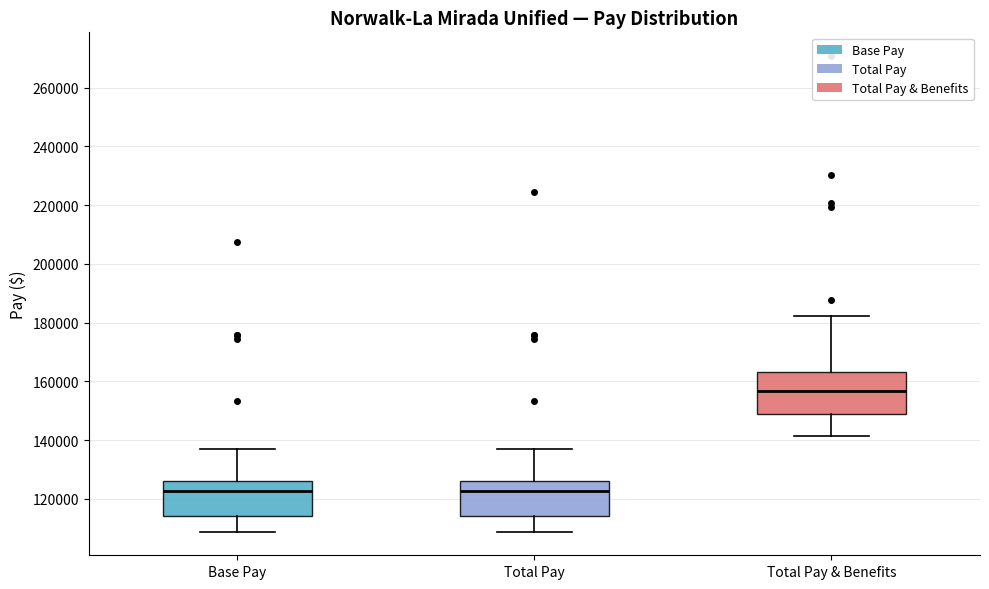

Reading left to right, transcribe this box plot: for each box, give where its median line is, the range the box spans, and where its two whiskers end, as read against the y-axis. The values are not printed on the chart, so give them approximately, as read against the axis.

Base Pay: median 122000, box 114000 to 126000, whiskers 108000 to 138000
Total Pay: median 122000, box 114000 to 126000, whiskers 108000 to 138000
Total Pay & Benefits: median 156000, box 150000 to 164000, whiskers 142000 to 182000